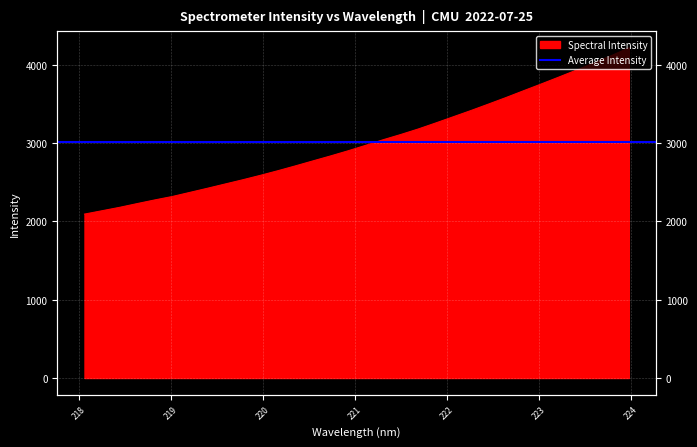

How many lines are shown in the chart?

1